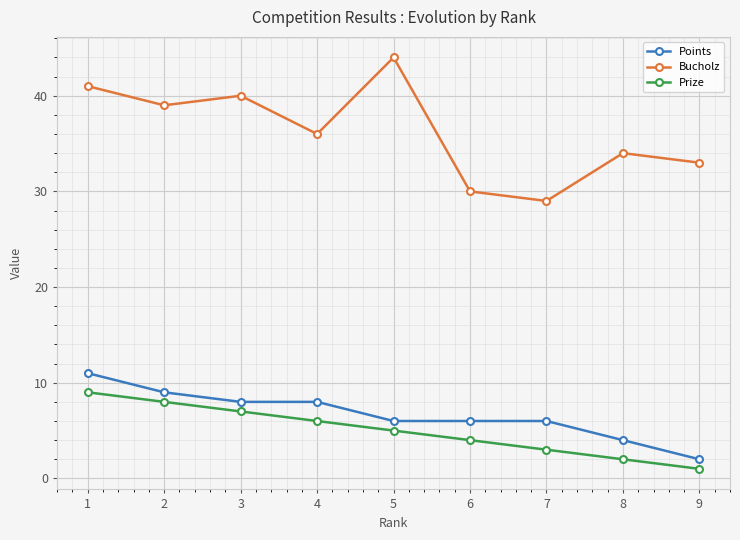

How many distinct data groups are displayed?

3